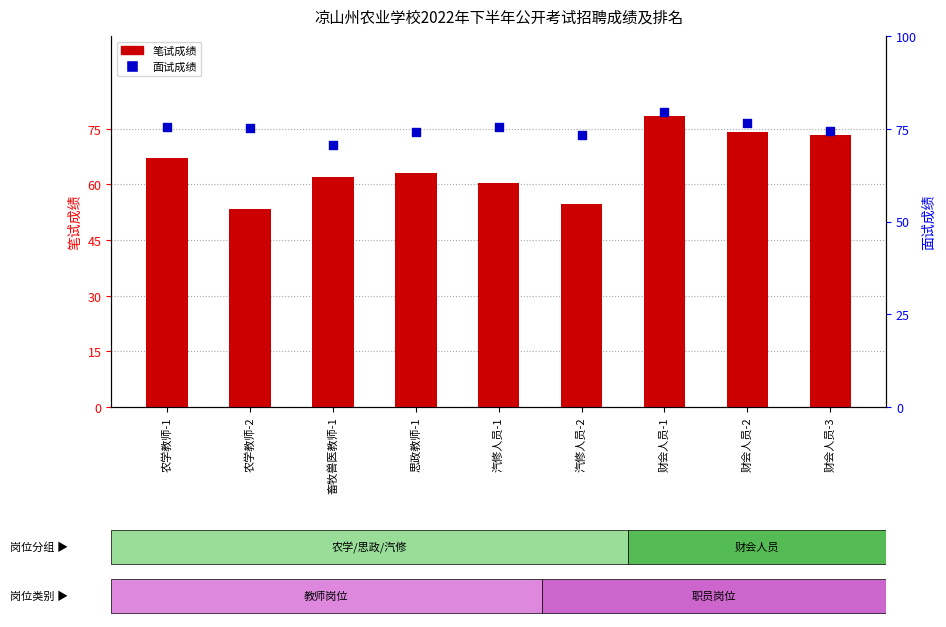

At which category is the sum across all series the highest?

财会人员-1